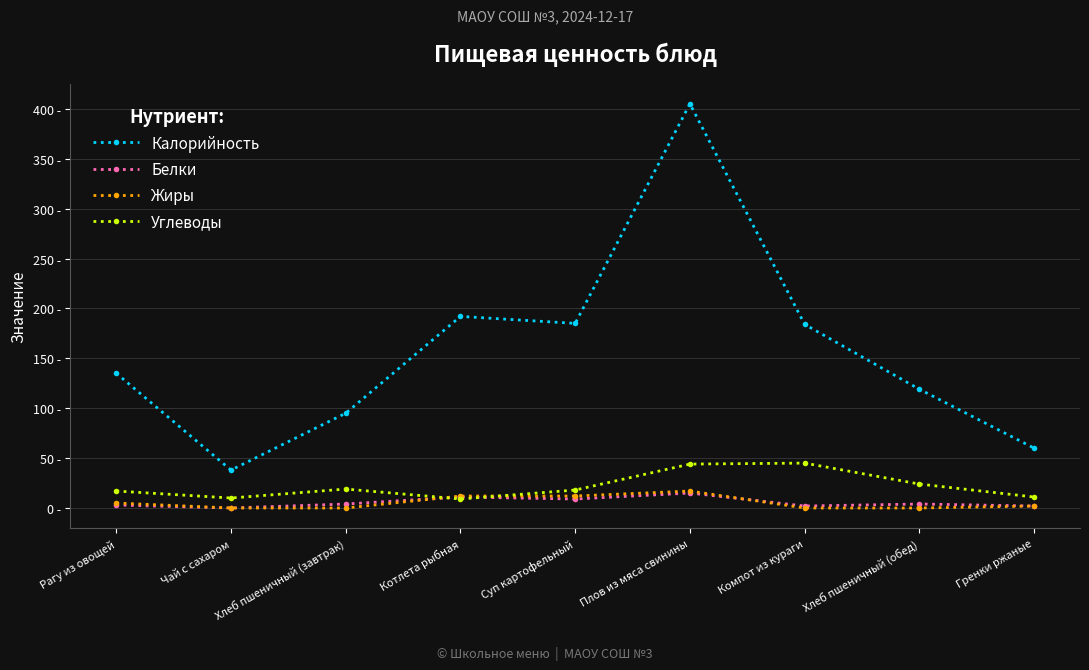

Does the chart have visible grid lines?

Yes